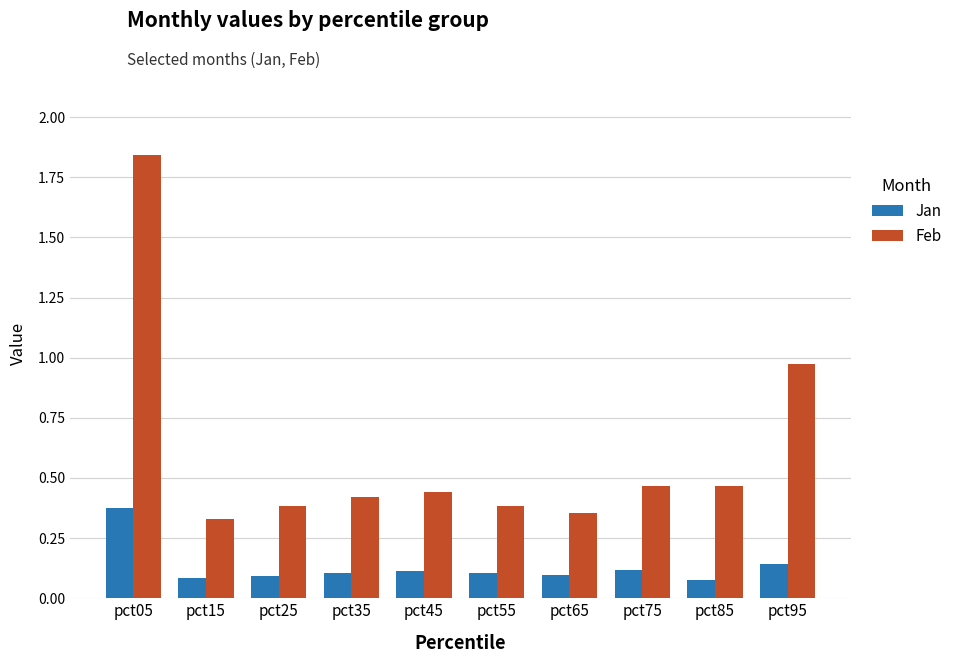

Between pct05 and pct65, which series saw the biggest shift?

Feb